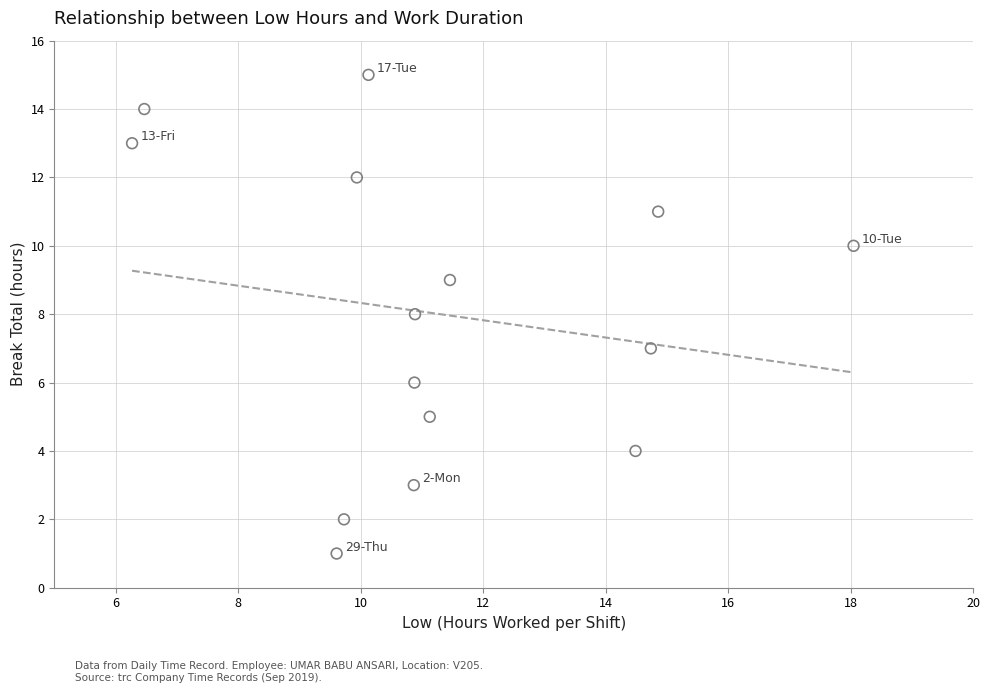

What is the range of Y values (max minus min)?

14